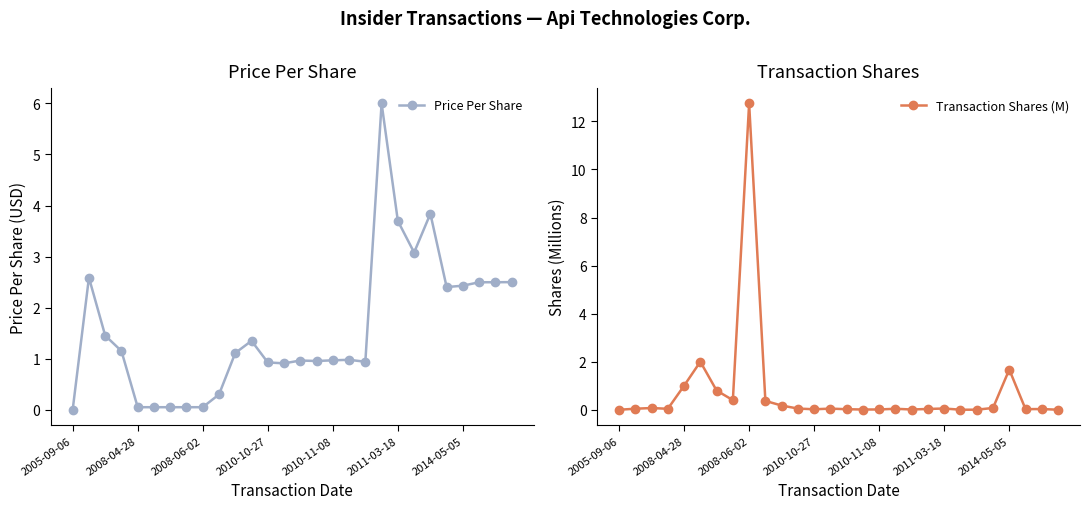

True or false: Transaction Shares (M) has more than 1 interior local peaks.

True